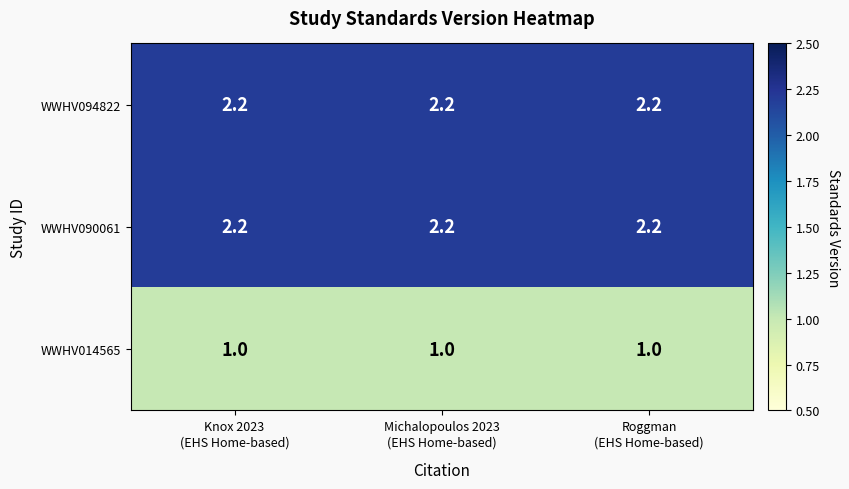

What is the smallest value displayed?

1.0